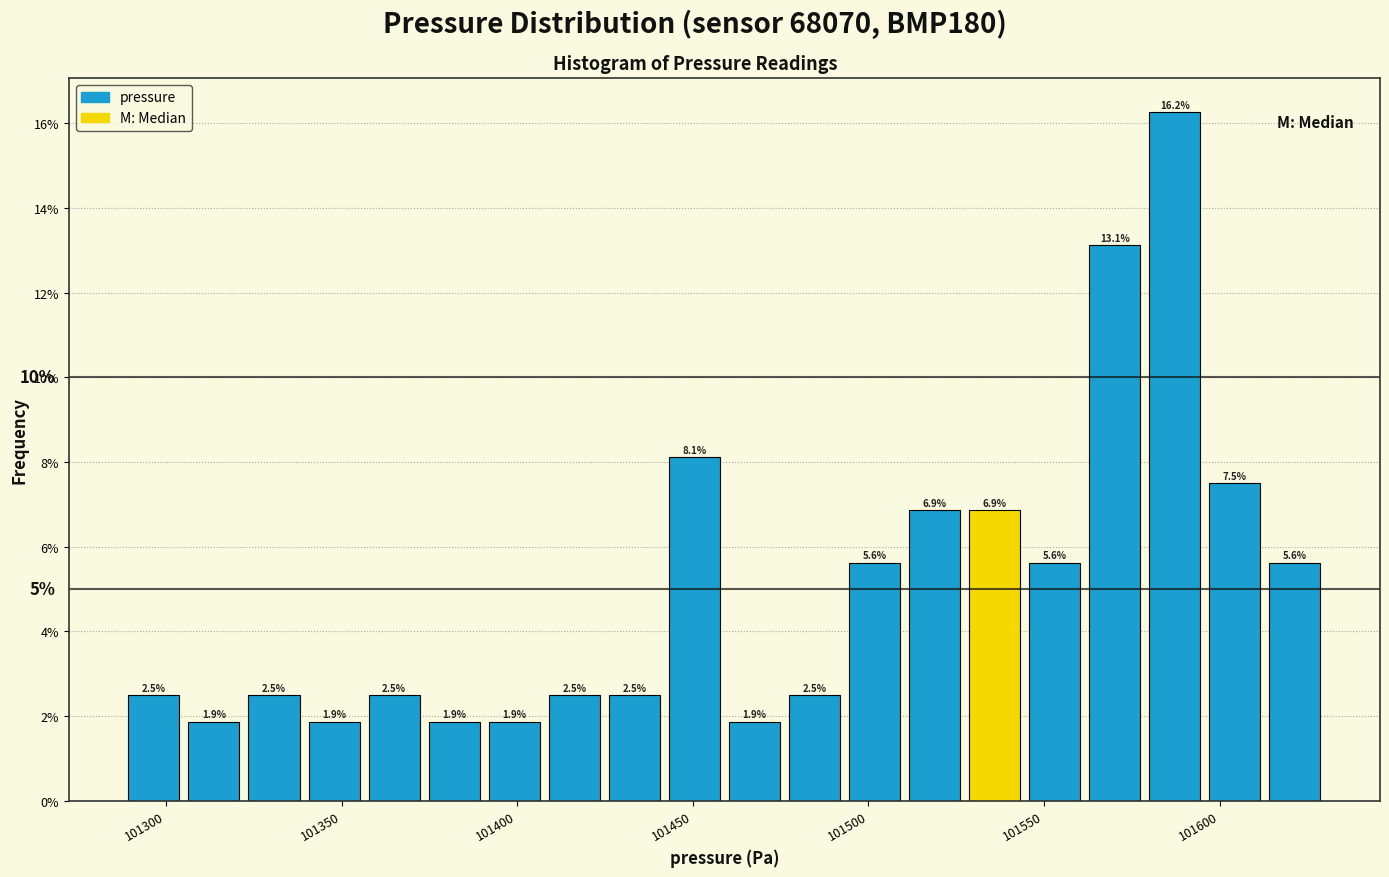

Around what value on the x-axis is the tallest bar? Give the approximate position of its centre, as read against the axis.

101585